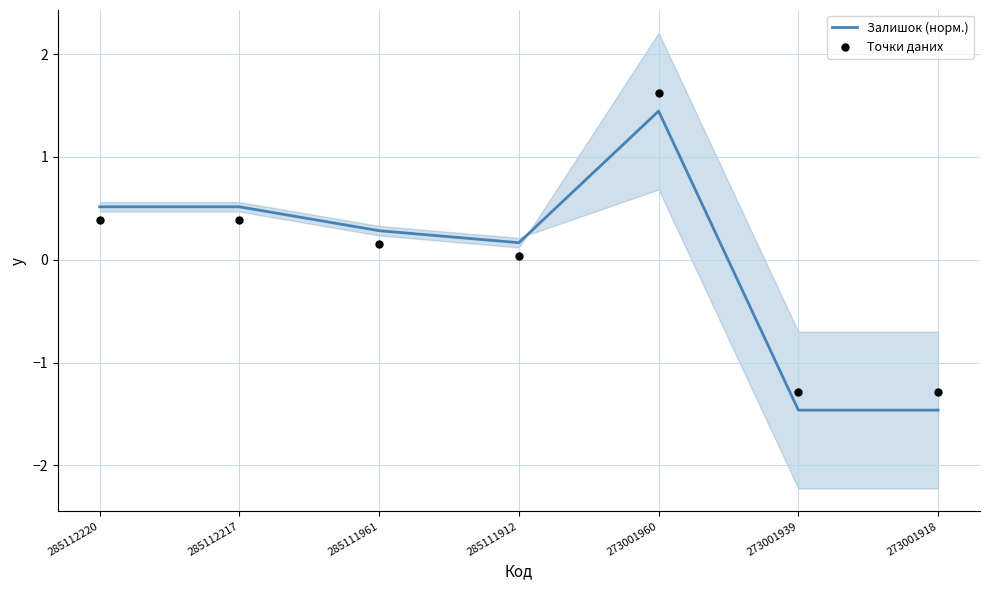

Which series has the largest Y range (max minus min)?

Залишок (норм.)